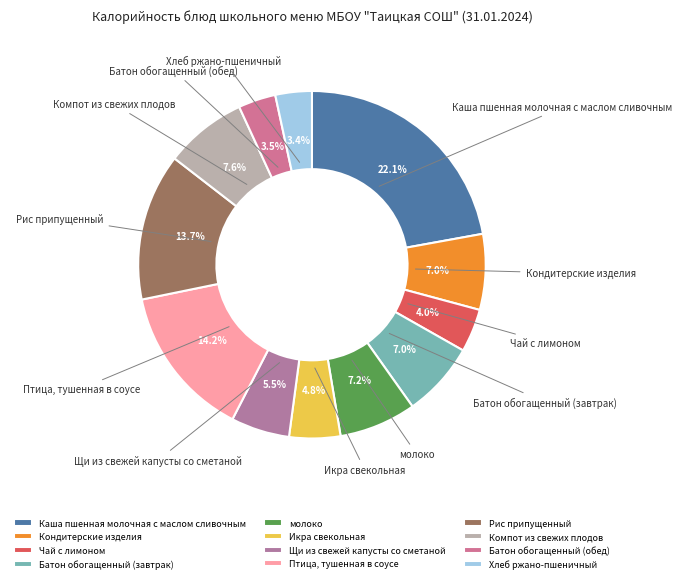

Does Батон обогащенный (завтрак) represent more than half of the total?

No